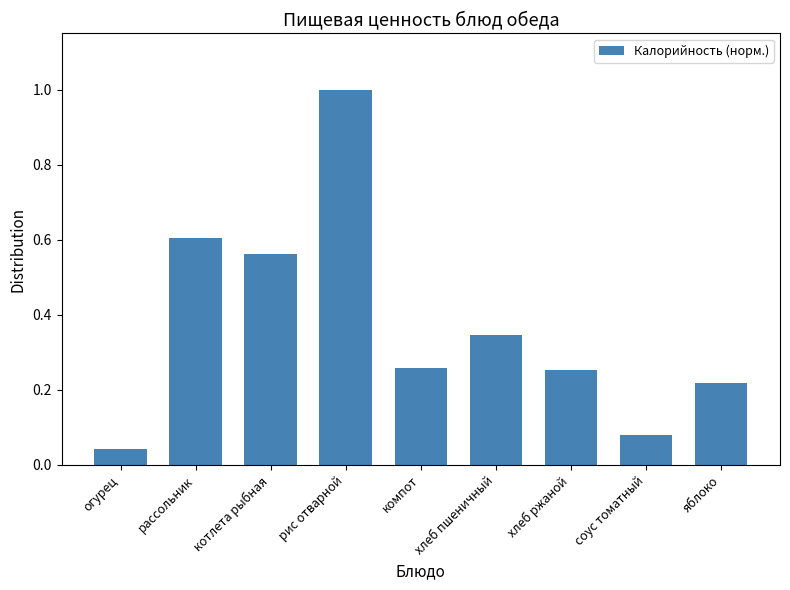

At which category does the chart reach its peak across all series?

рис отварной